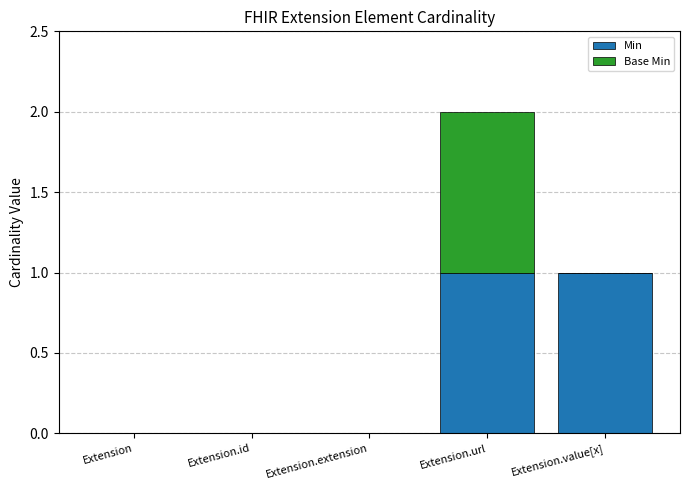

Reading left to right, what are the values for Min?

Extension=0	Extension.id=0	Extension.extension=0	Extension.url=1	Extension.value[x]=1